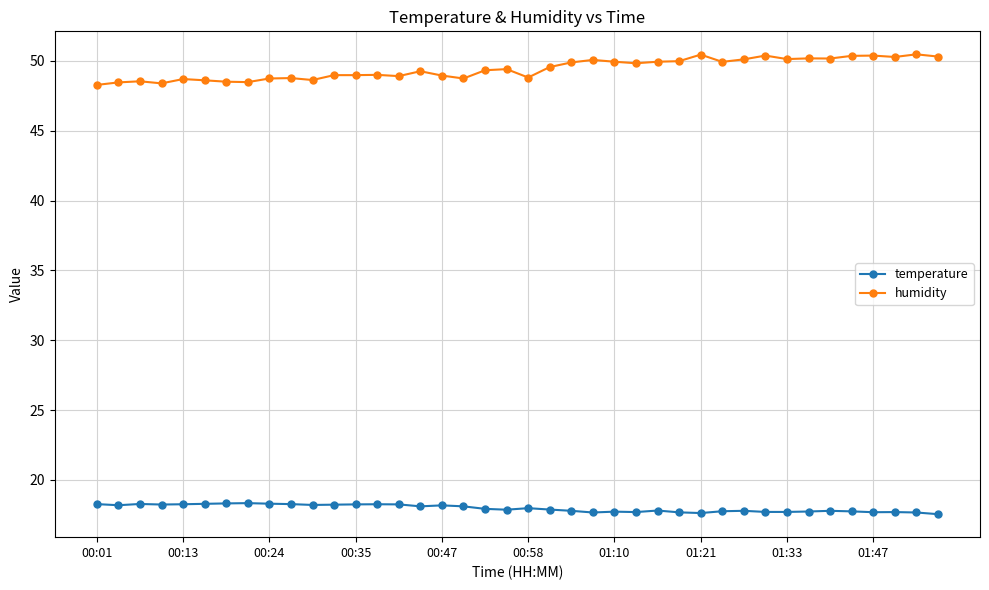

What is the maximum value for humidity?

50.5